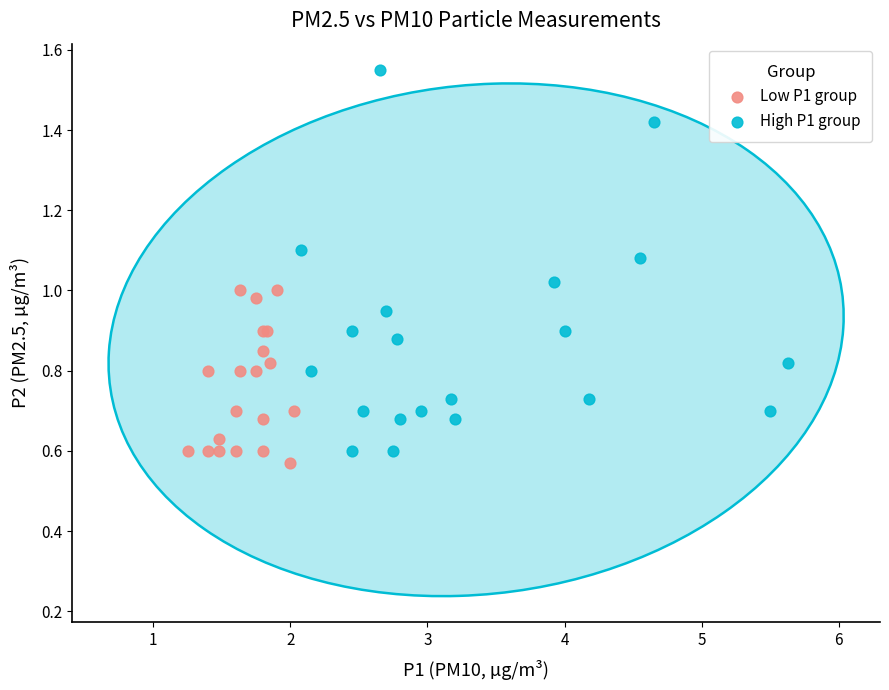

Which series contains the highest Y value?

High P1 group